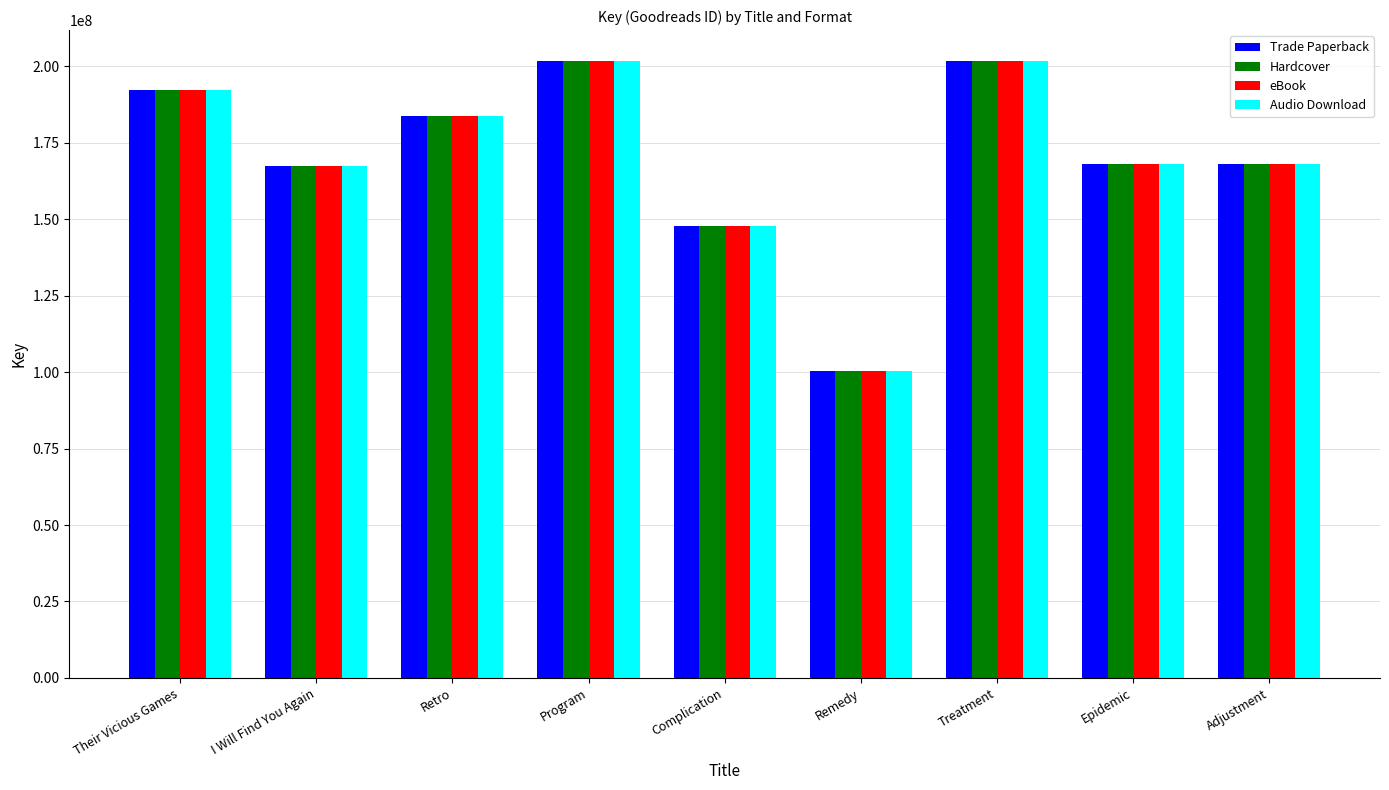

At how many categories does at least one series exceed 105436092?

8